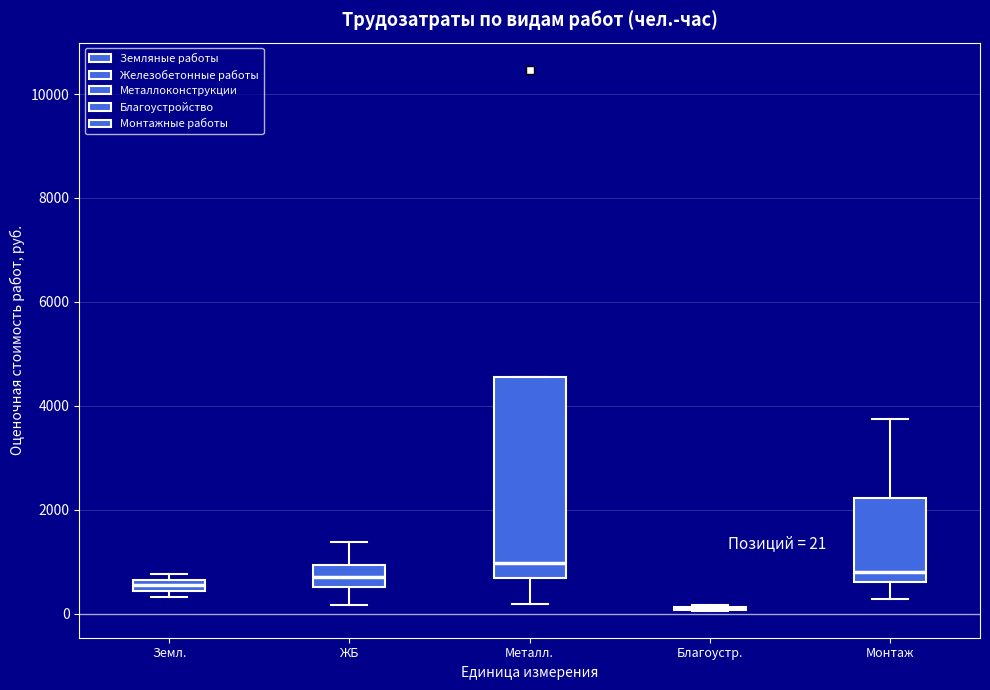

Which box is the tallest, from its lower edge to its upper edge?

Металл.